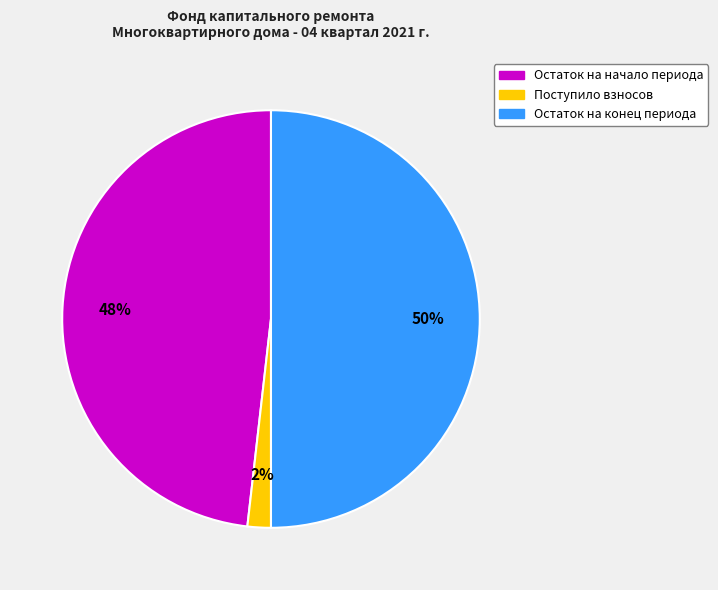

How many slices are in this pie chart?

3